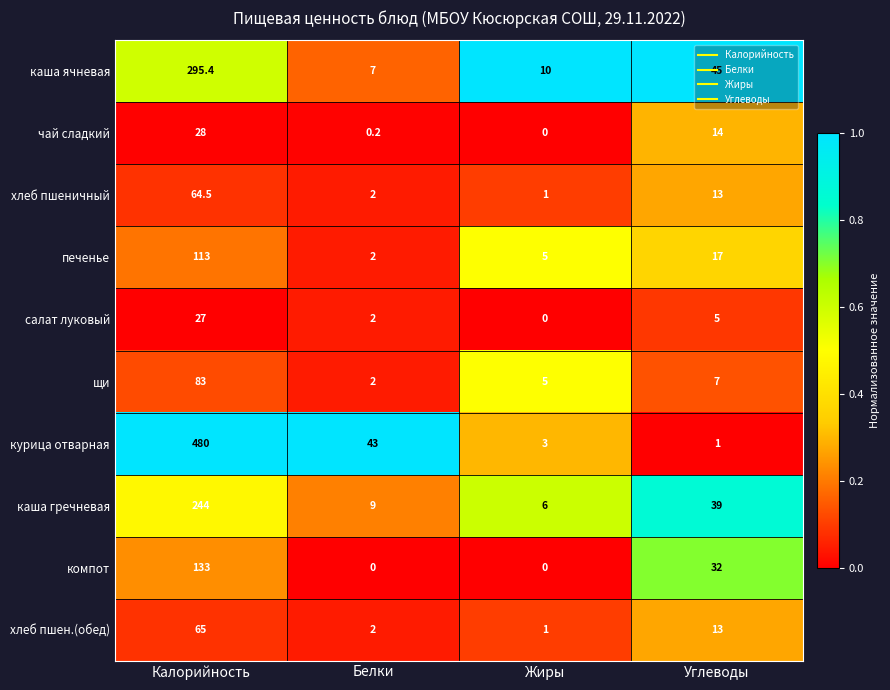

The value of хлеб пшеничный at Калорийность is 64.5. True or false?

True